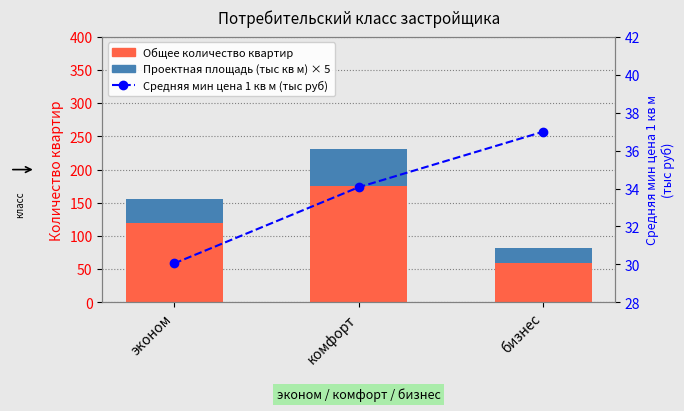

At which label is Проектная площадь × 5 (тыс кв м) closest to 38?

эконом